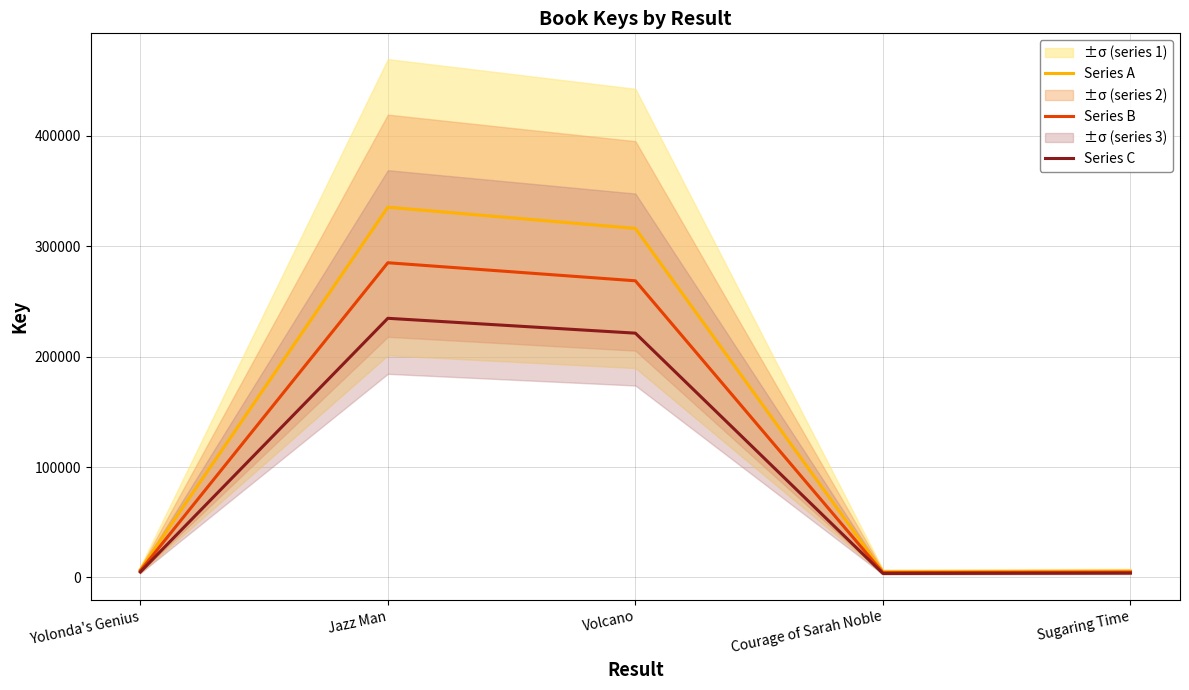

At how many categories does at least one series exceed 104357?

2